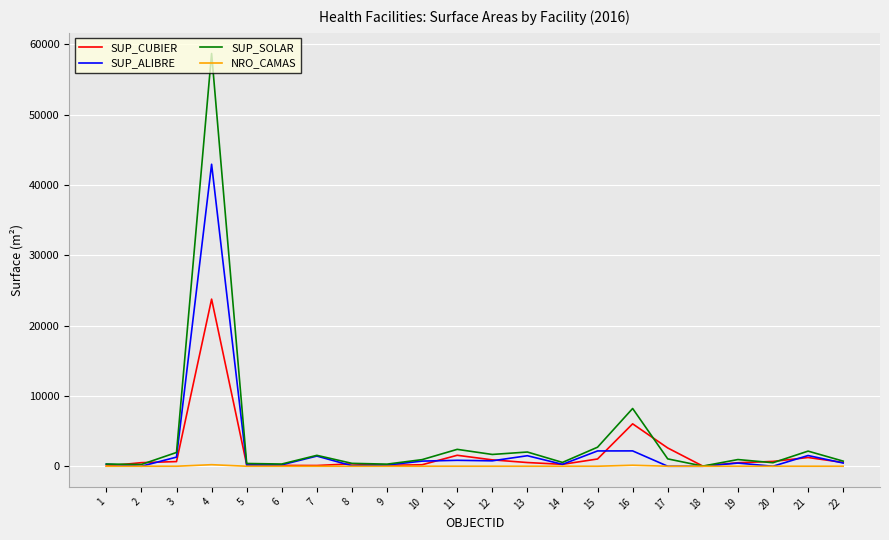

At which category is the sum across all series the highest?

4